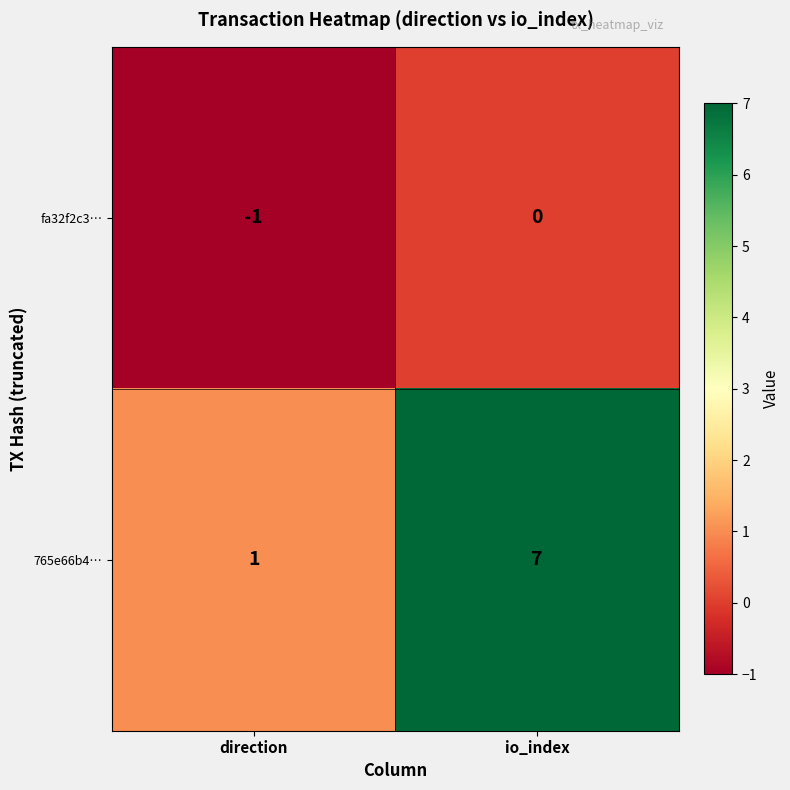

How many data points in 765e66b4… are less than 7?

1